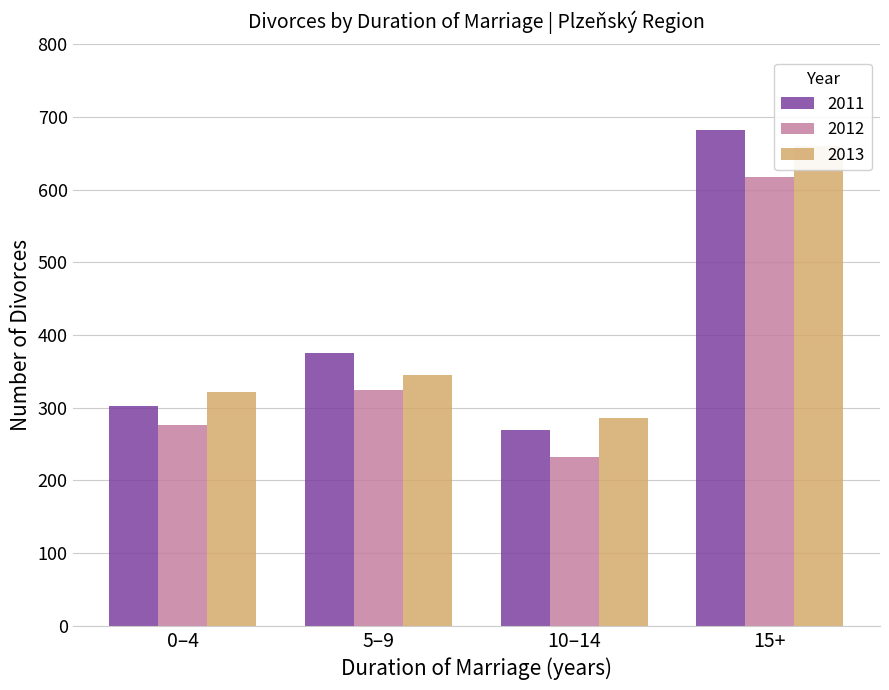

What is the value of the 2011 bar at the 2nd from the left?

376